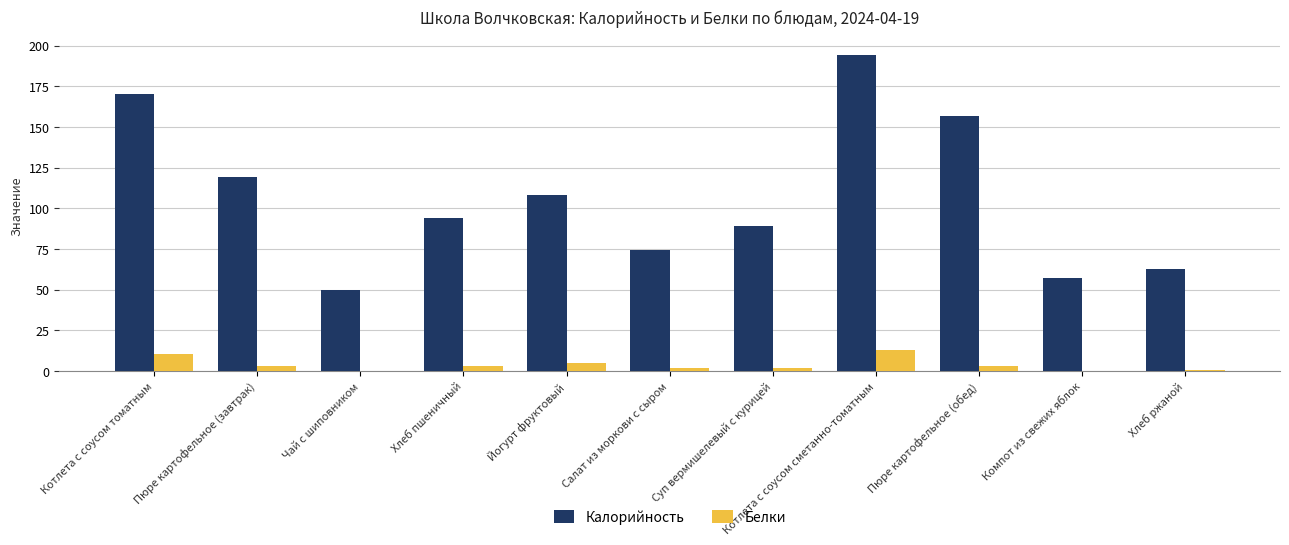

Are the bars grouped side by side (vs. stacked)?

Yes